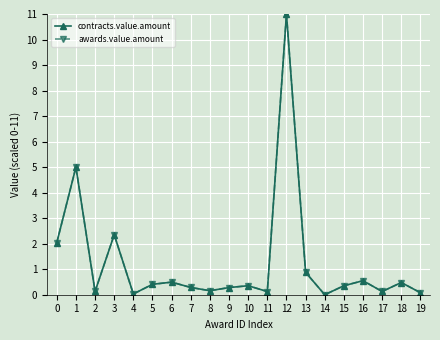

Where is the first local maximum for contracts.value.amount?

1